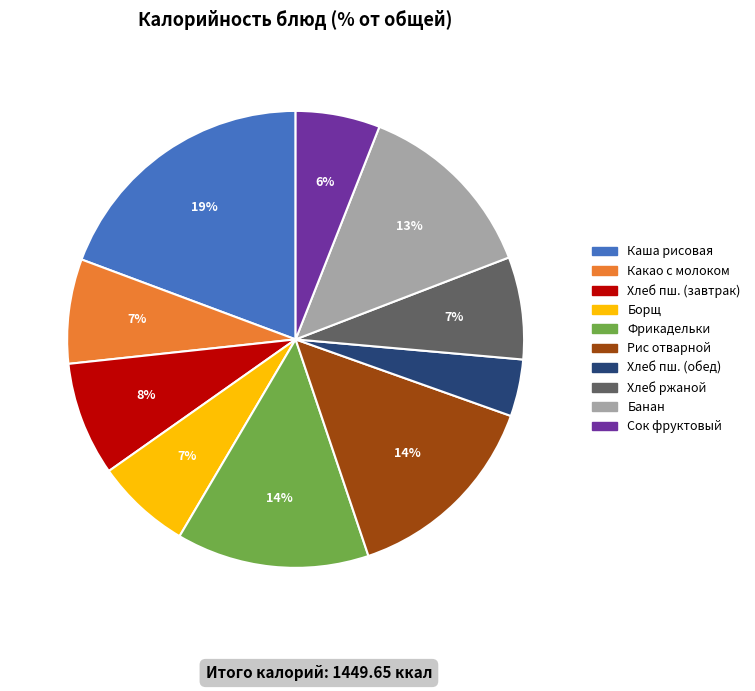

To the nearest percent, what is the difference between the largest and smallest slice percentages?

15%